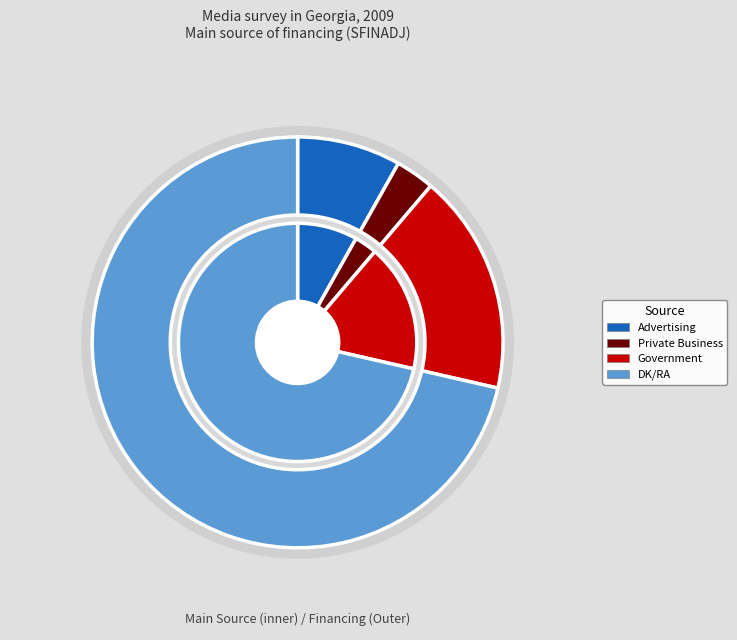

Is it true that Private Business is 3% of the pie?

True